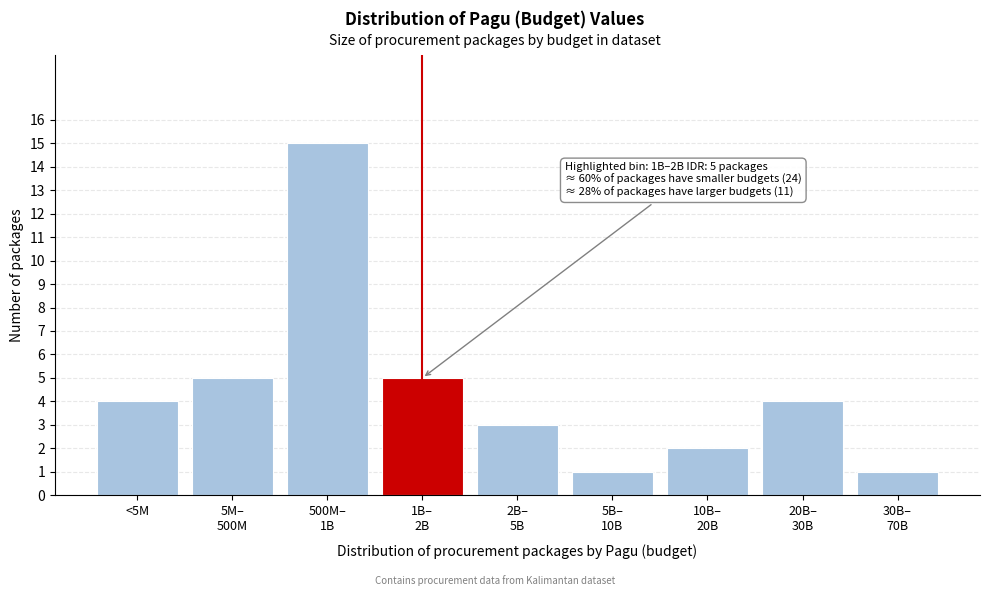

Reading right to left, extract all data points from this chart.

1	4	2	1	3	5	15	5	4